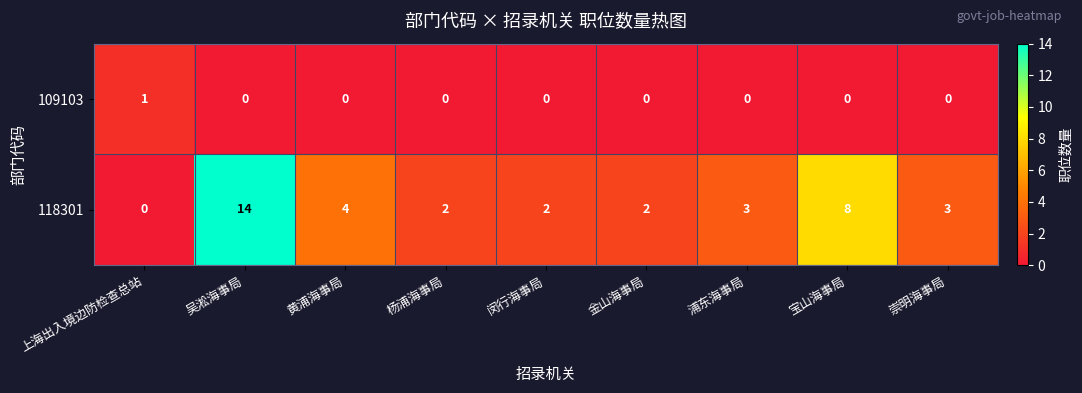

The 109103 series shows 0 at 闵行海事局. True or false?

True